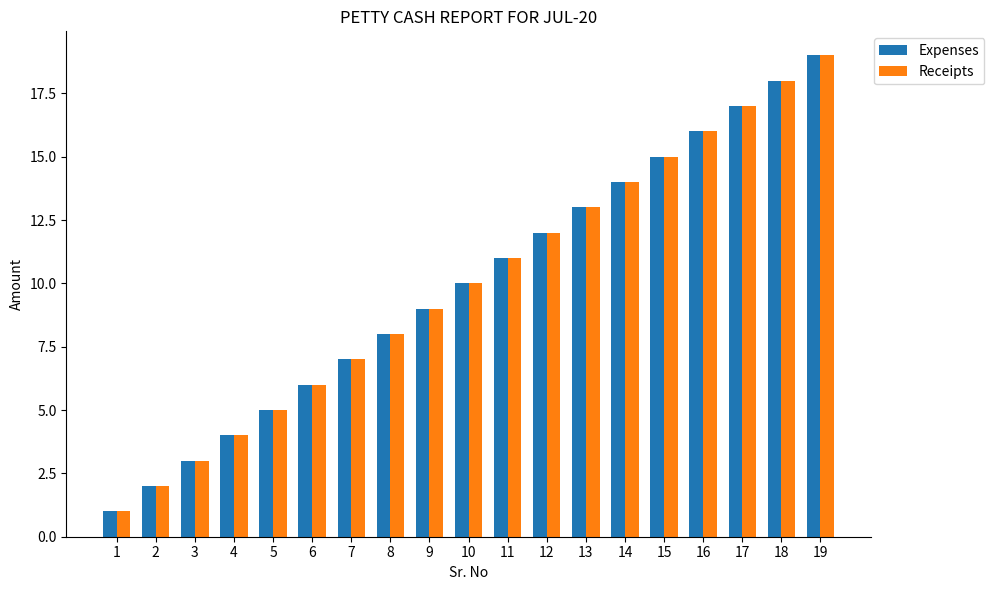

Rank the categories by Expenses value from highest to lowest.

19, 18, 17, 16, 15, 14, 13, 12, 11, 10, 9, 8, 7, 6, 5, 4, 3, 2, 1